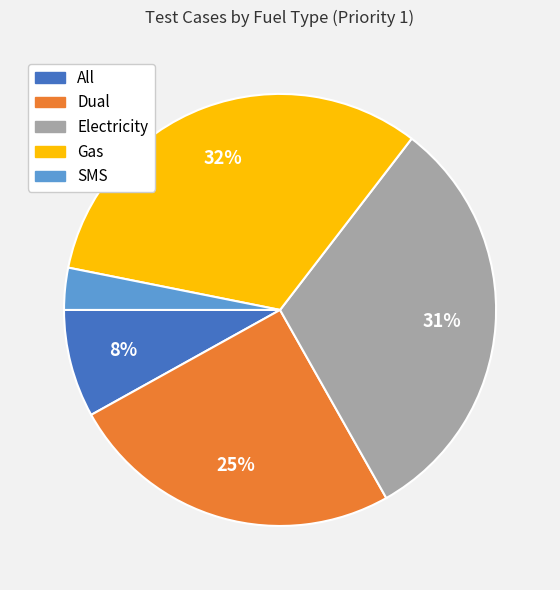

What is the ratio of the value at SMS to the value at Dual?

0.1